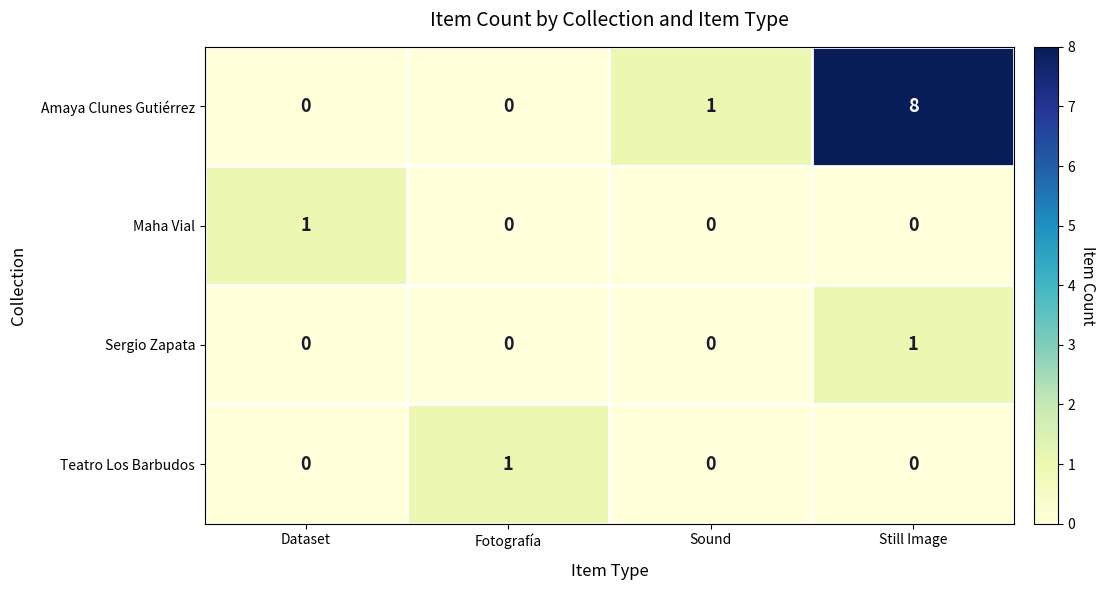

Count the Amaya Clunes Gutiérrez values in the range 0 to 8.

4